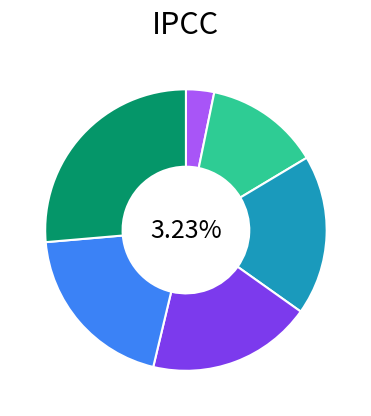

What percentage is NOT represented by 7.6?

81.1%